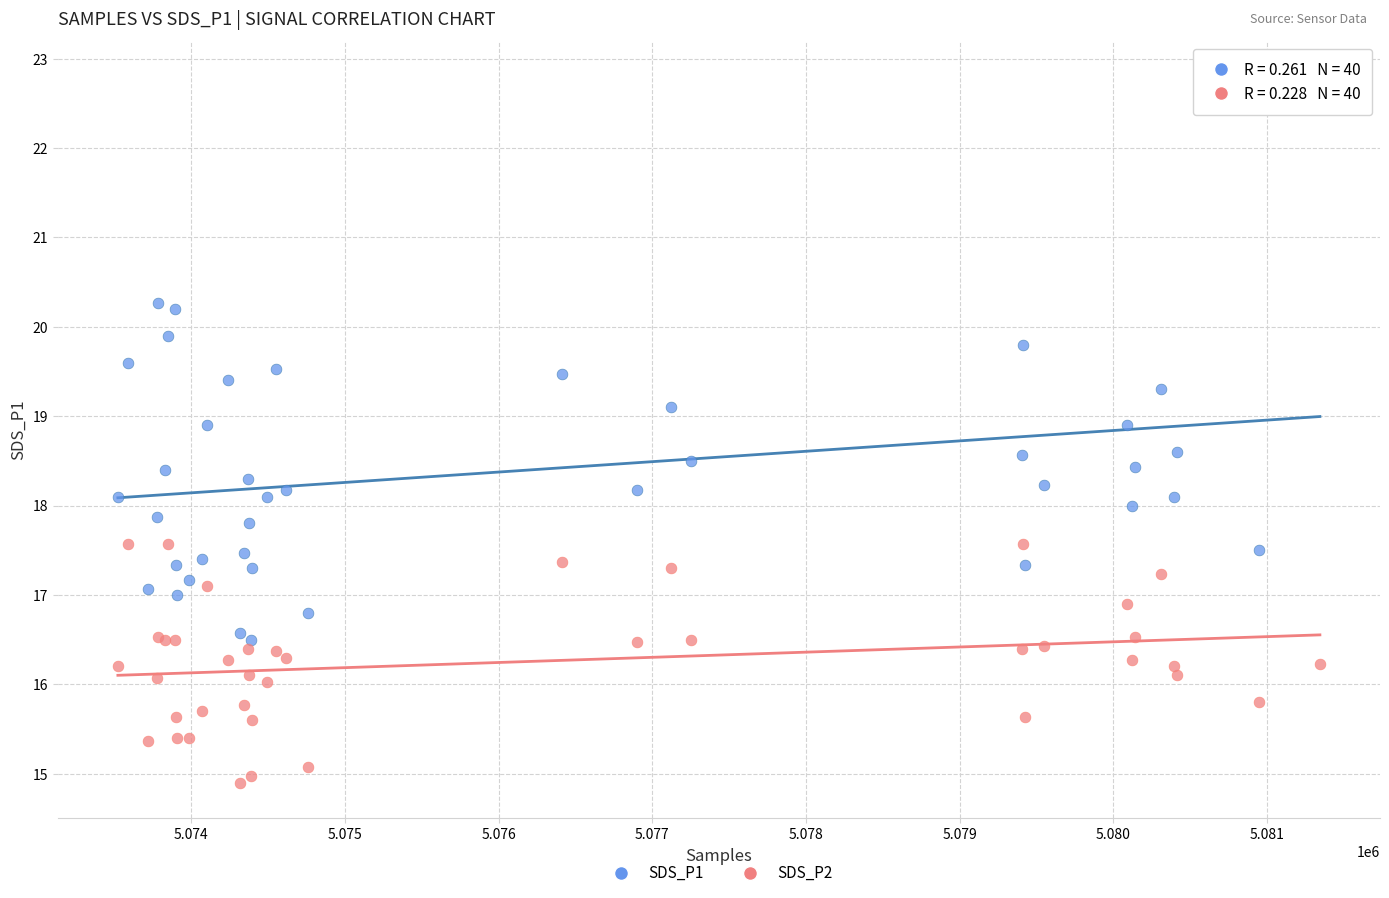

Which series reaches the maximum Y coordinate?

SDS_P1